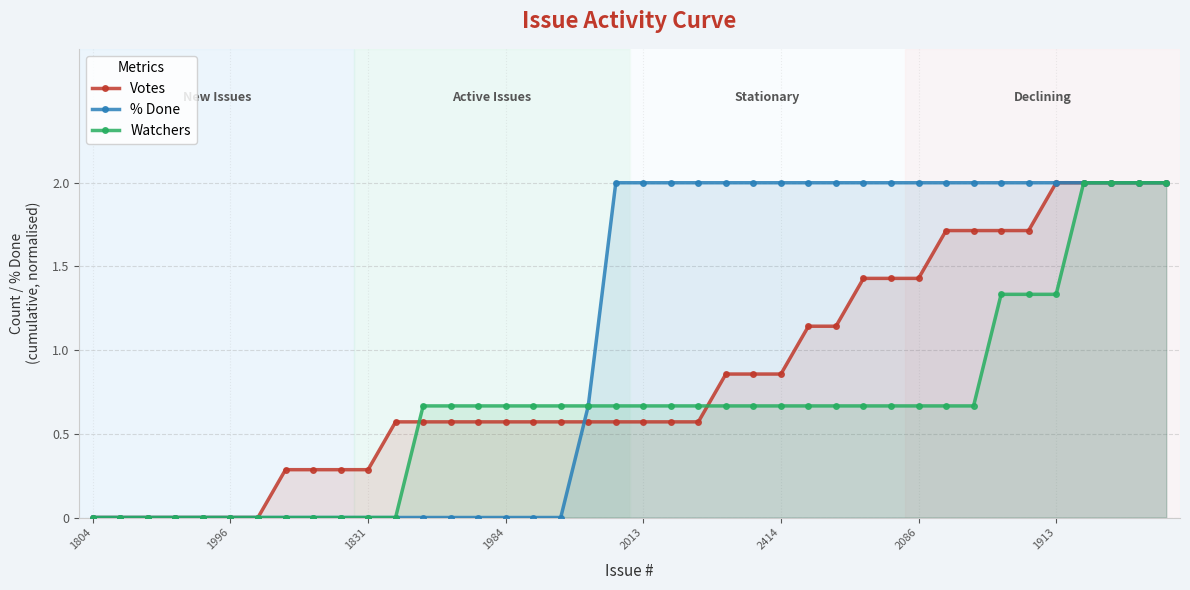

The value of Votes at 16 is 0.6. True or false?

True